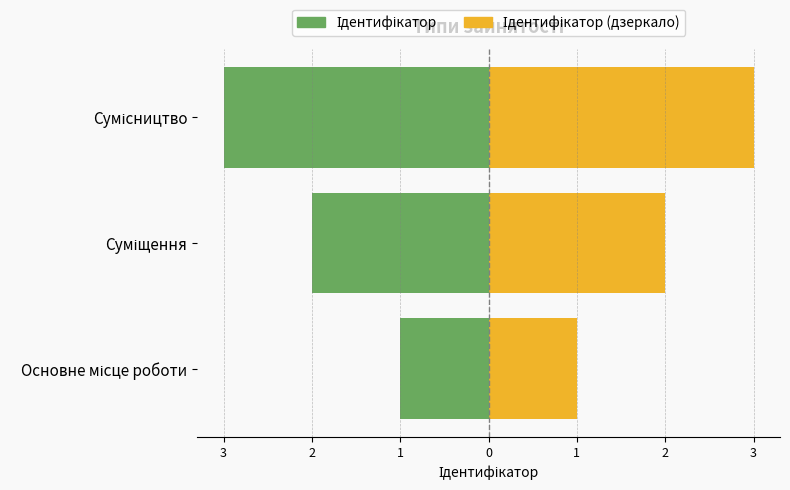

Reading left to right, extract all data points from this chart.

Ідентифікатор: -1	-2	-3
Ідентифікатор (дзеркало): 1	2	3